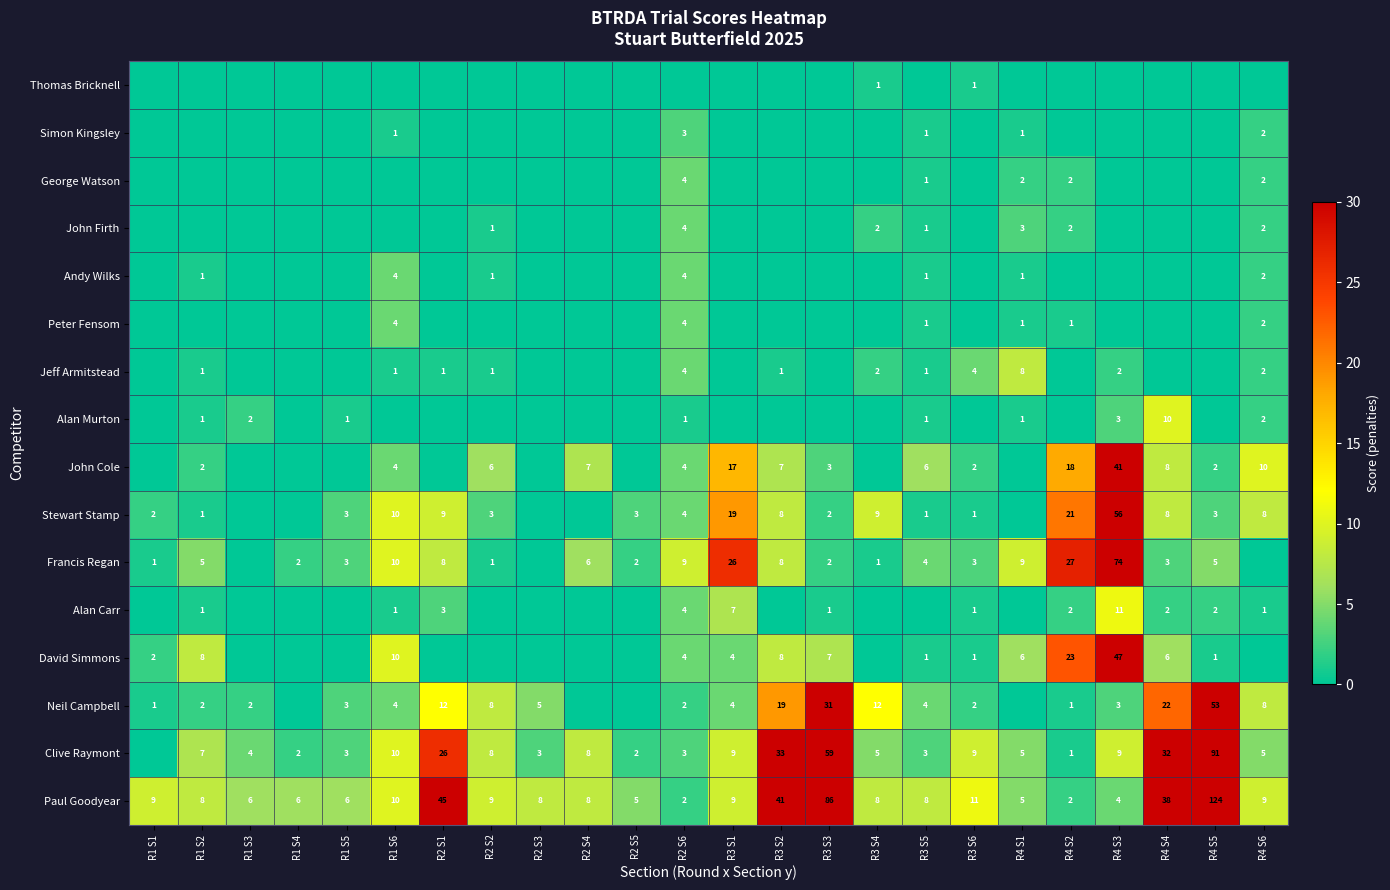

What is the difference between the Clive Raymont values at R4 S1 and R2 S1?

21